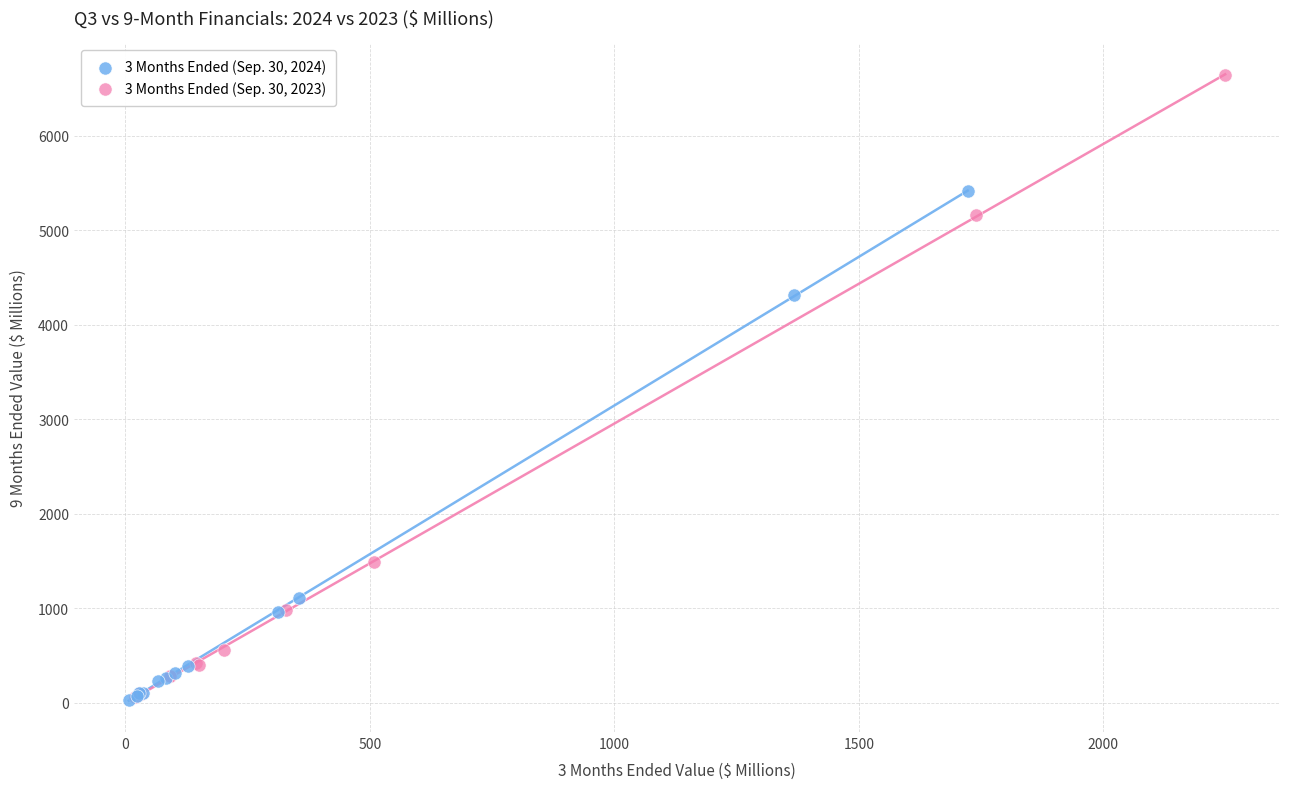

Which series has the widest spread of Y values?

3 Months Ended (Sep. 30, 2023)